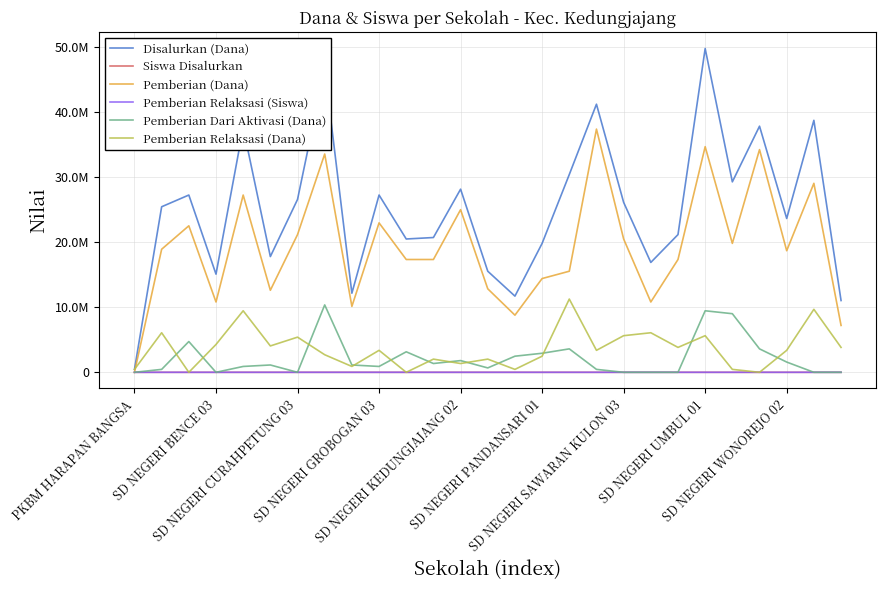

What is the maximum value shown in the chart?

49725000